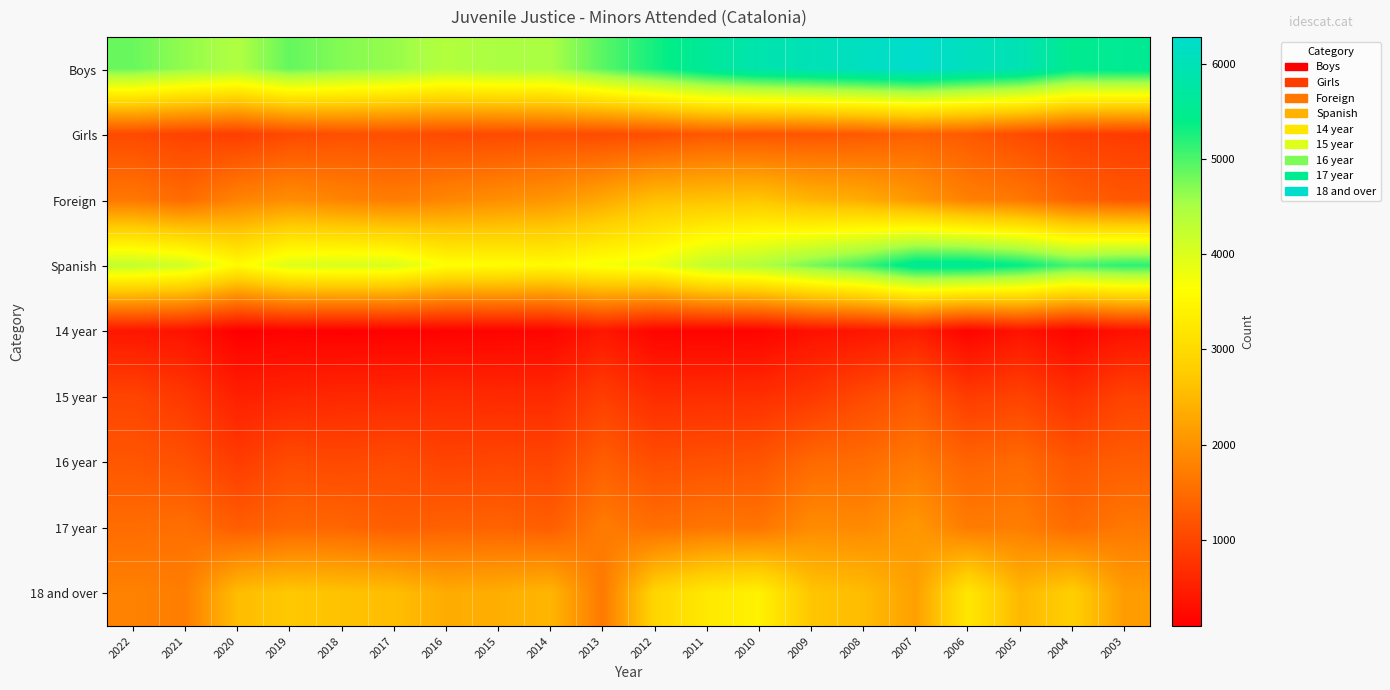

At 2021, list the series in order from largest to smallest.

Boys, Spanish, 18 and over, 17 year, Foreign, 16 year, Girls, 15 year, 14 year